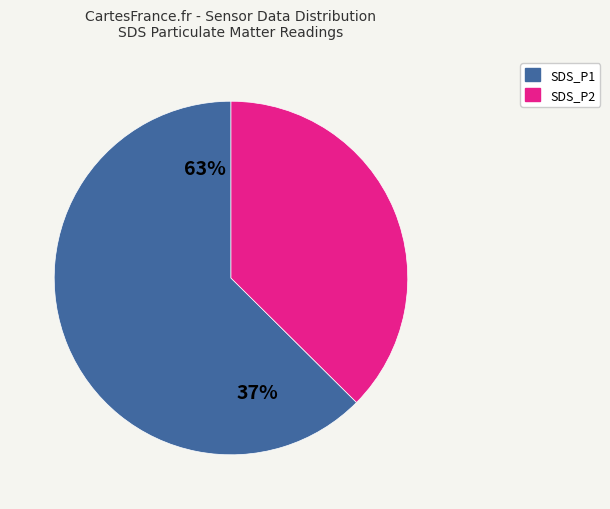

To the nearest percent, what portion does SDS_P2 represent?

38%